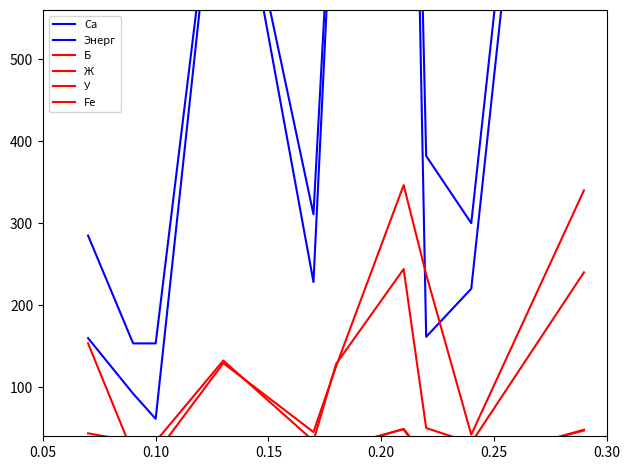

Is it true that Ж equals 47.6 at 0.20?

False